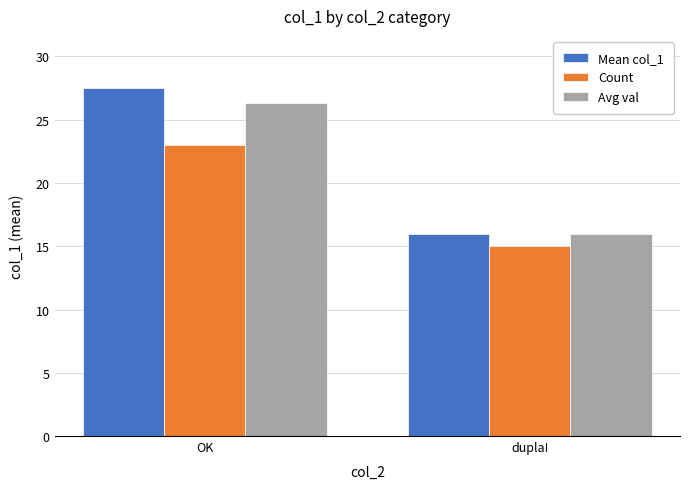

How many groups of bars are there?

2